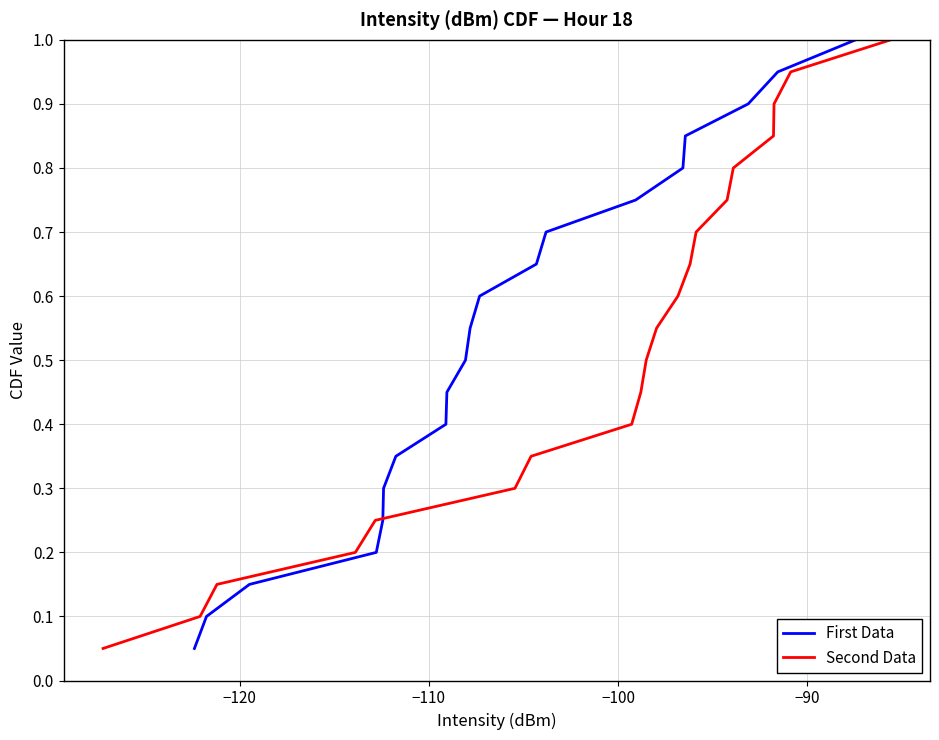

Is the value of Second Data at −110 greater than the value of First Data at 12?

No